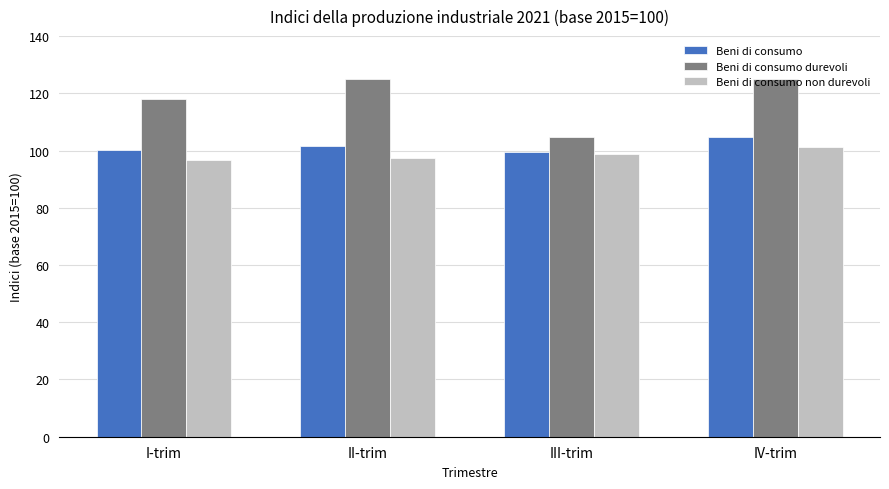

What is the minimum value shown in the chart?

96.8